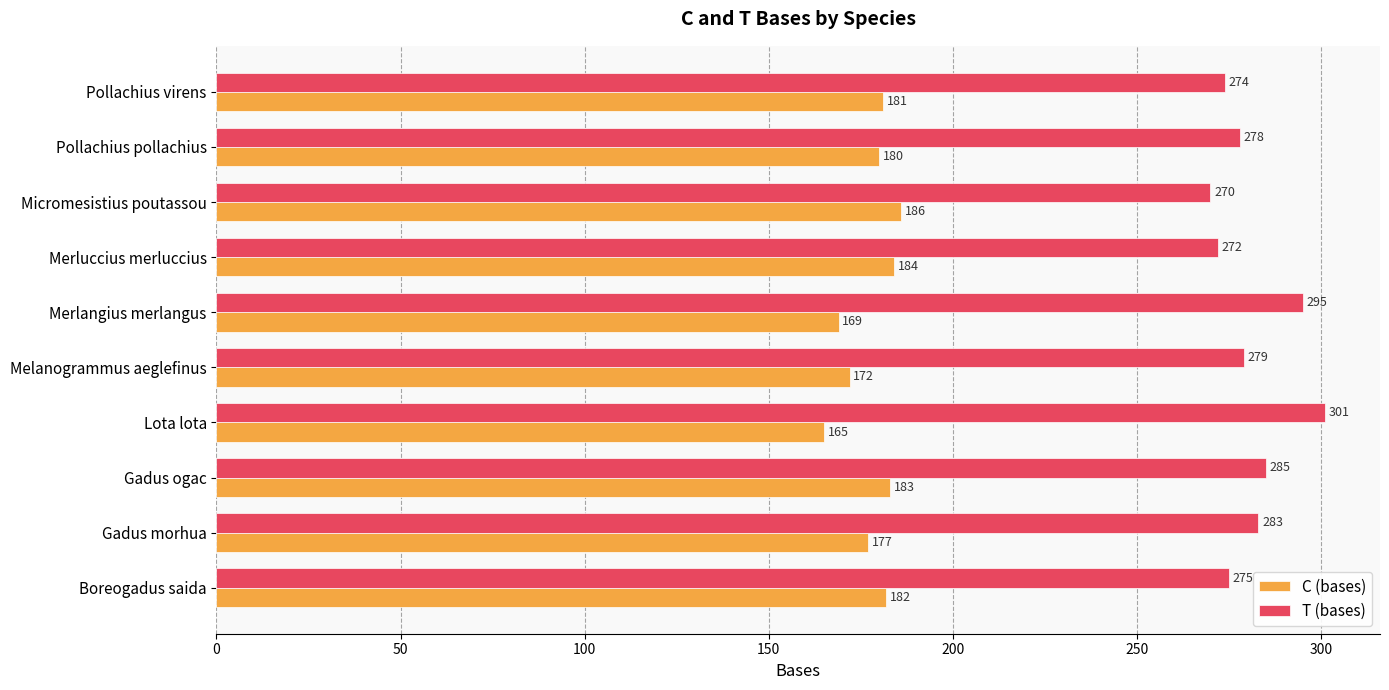

What is the difference between the highest and lowest values at Merluccius merluccius?

88